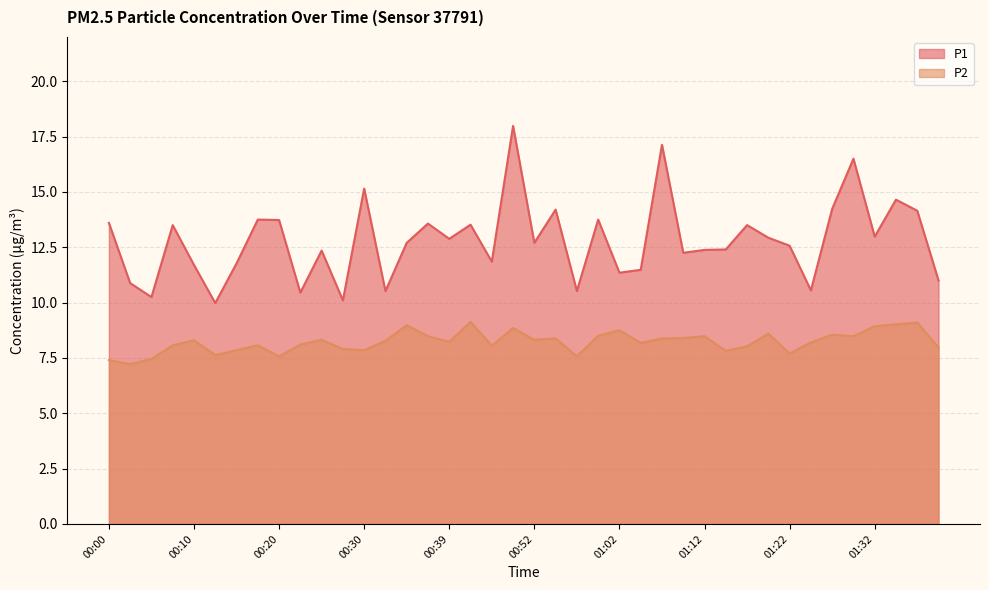

What is the value of the P2 point at the 13th from the left?

7.8